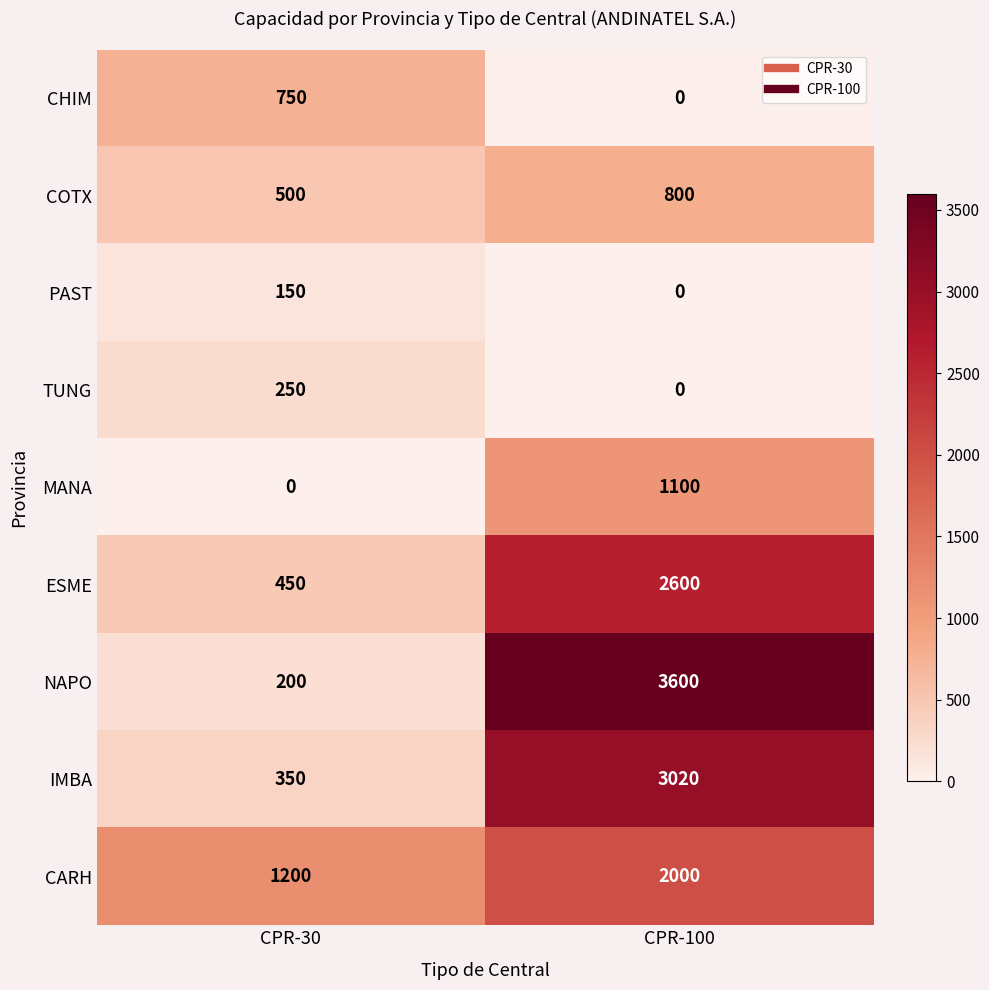

Count the number of categories in the chart.

2